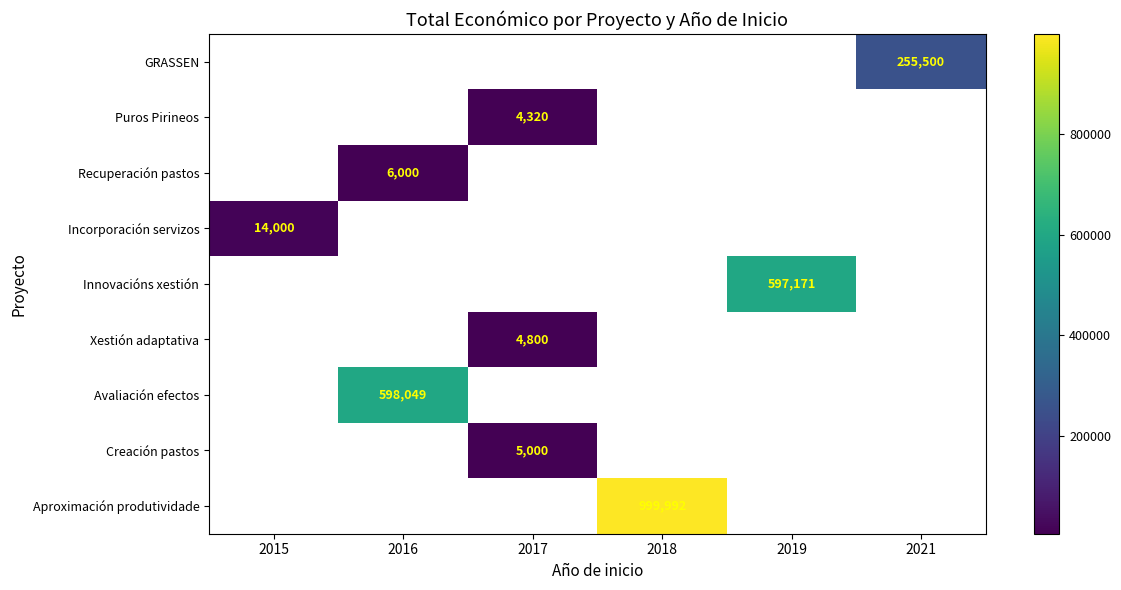

The Innovacións xestión series shows 337445.5 at 2019. True or false?

False